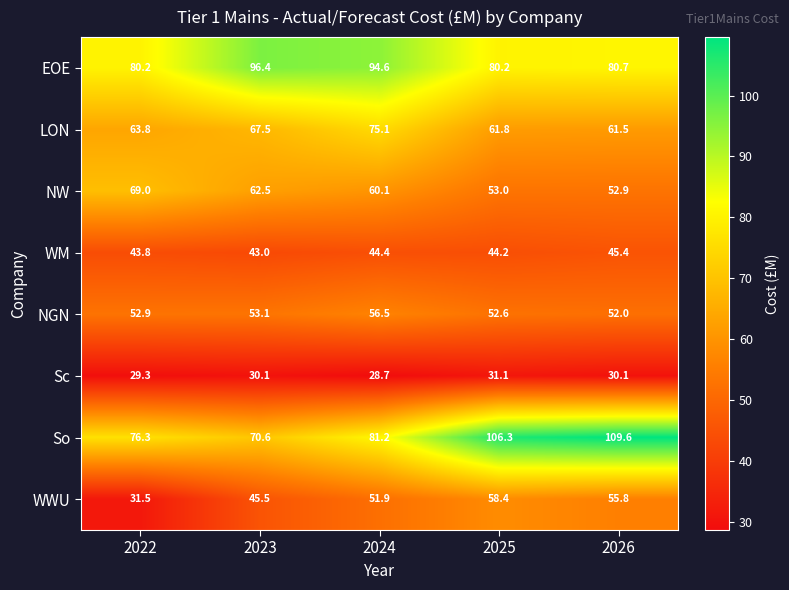

Which series has the largest total across all categories?

So